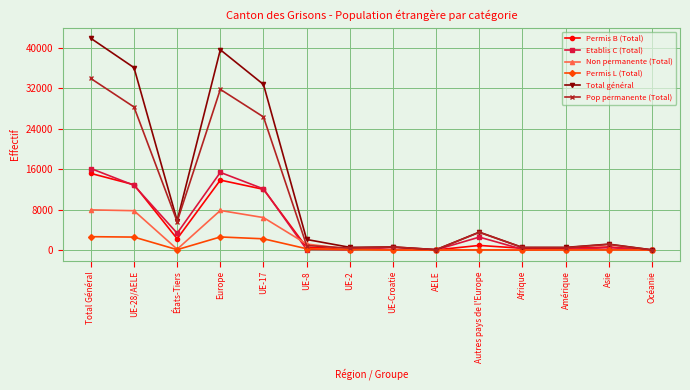

What is the sum of the Permis L (Total) values at UE-17 and Océanie?

2227